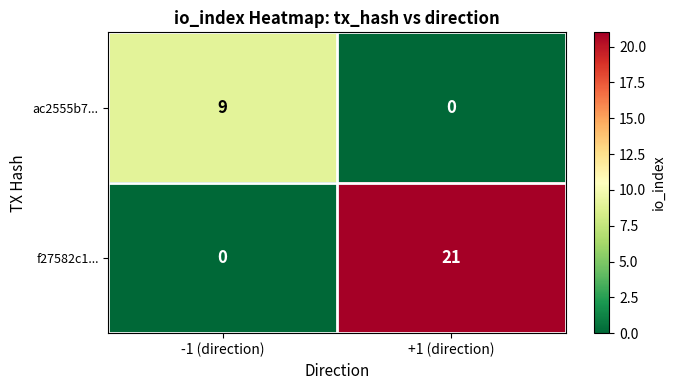

At how many categories does at least one series exceed 19?

1